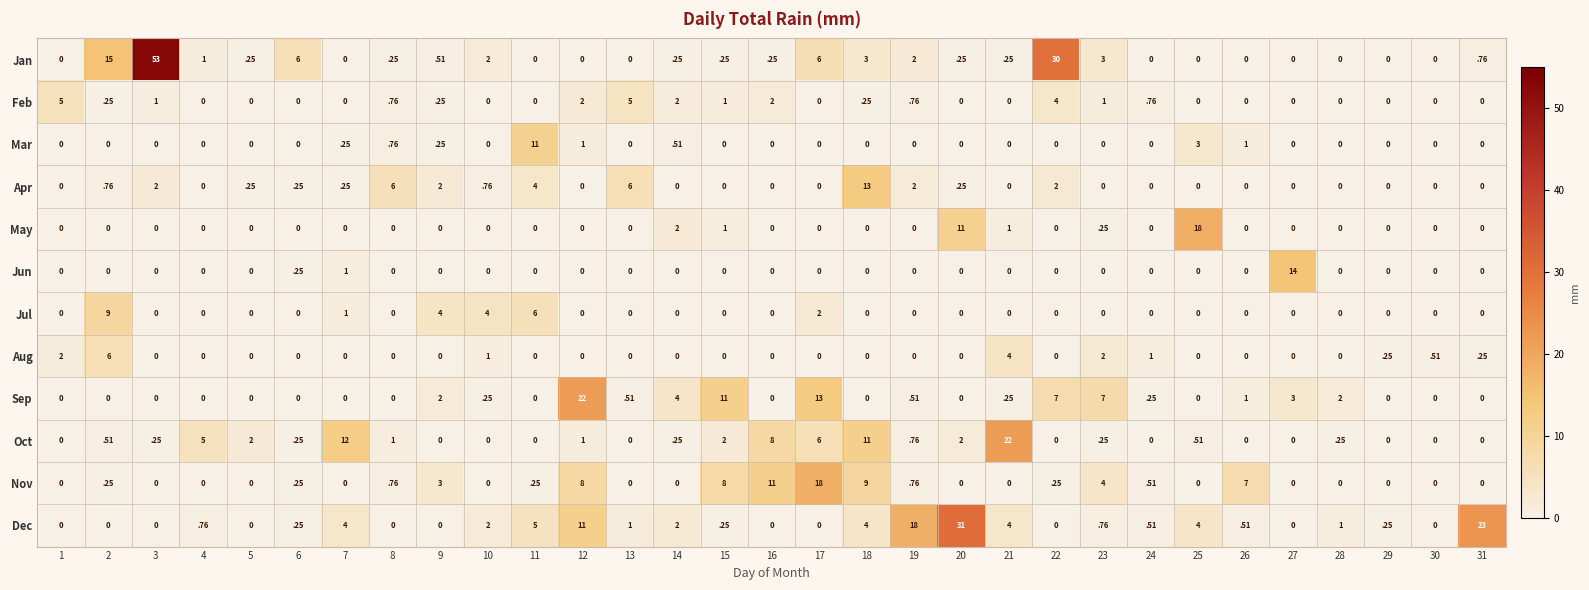

The Sep series shows -12.7 at 6. True or false?

False